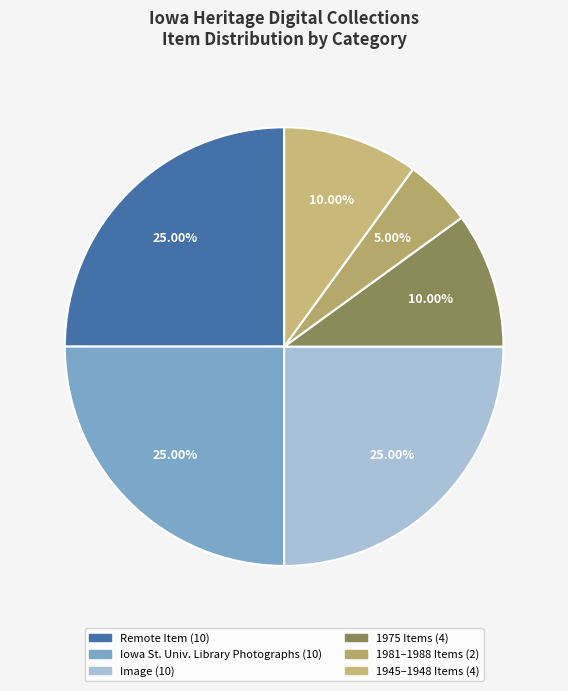

To the nearest percent, what is the average slice percentage?

17%